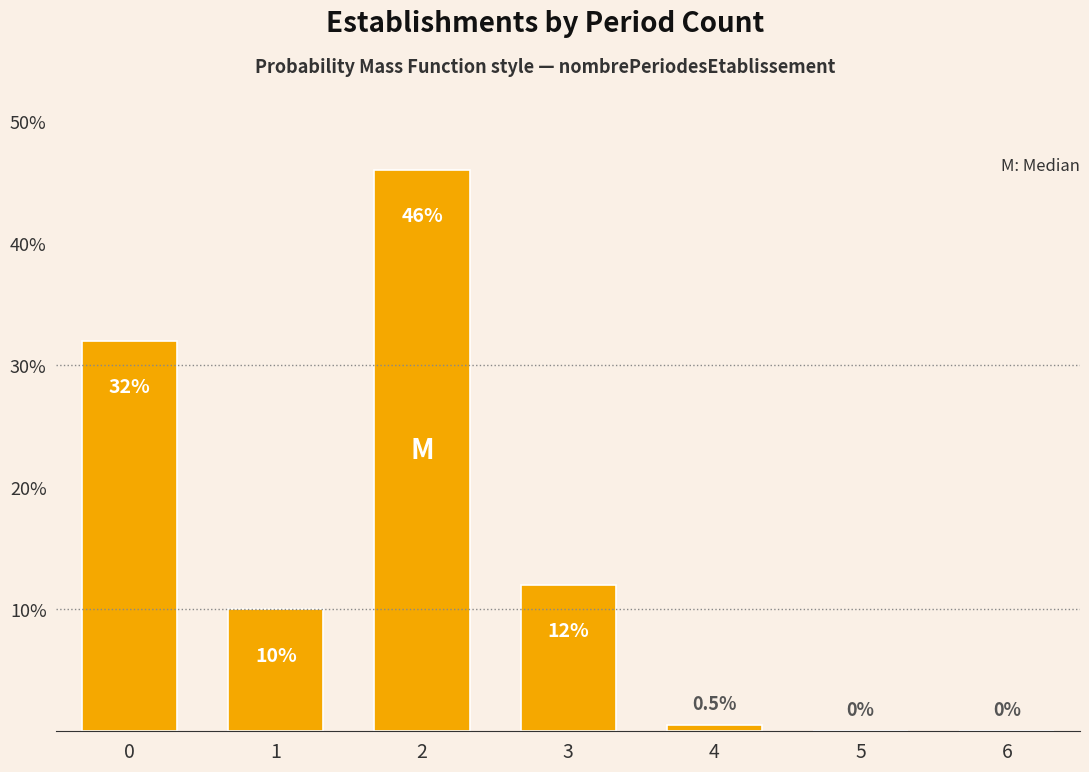

Reading left to right, extract all data points from this chart.

0=32.0	1=10.0	2=46.0	3=12.0	4=0.5	5=0.0	6=0.0